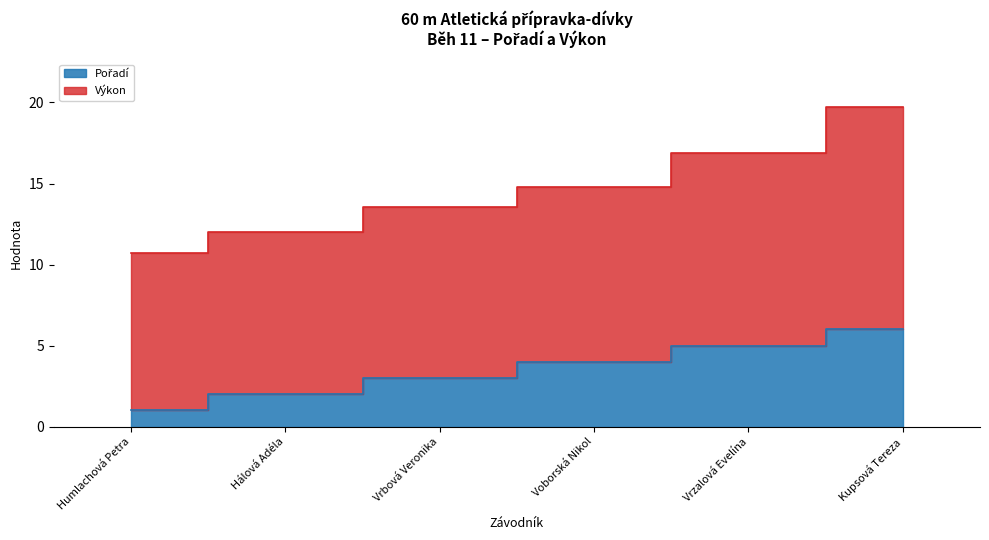

What is the difference between the maximum and minimum values?

5